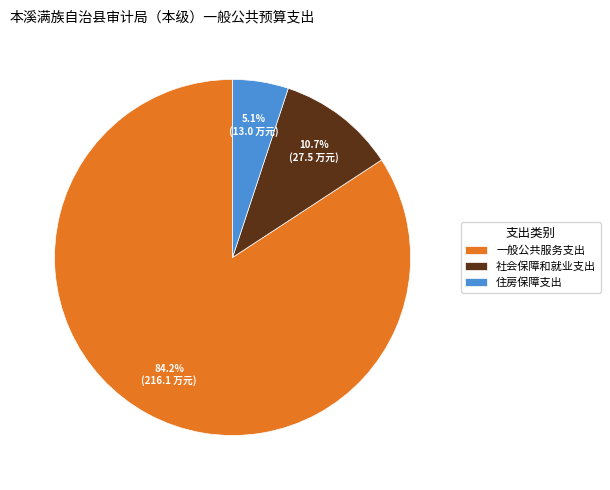

True or false: 社会保障和就业支出 accounts for 4% of the total.

False